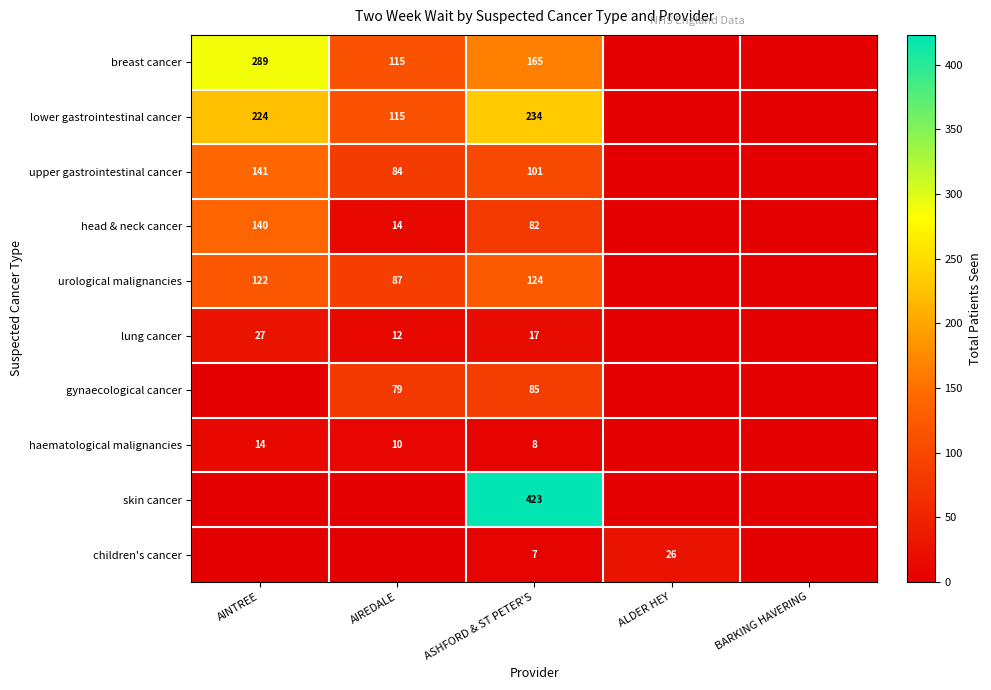

What is the difference between the highest and lowest values at AINTREE?

289